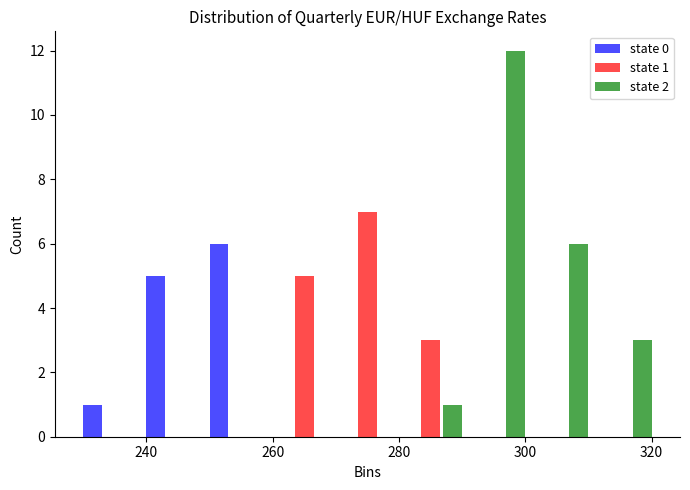

In the state 1 series, which range on the x-axis has the tallest bar?

270 to 280